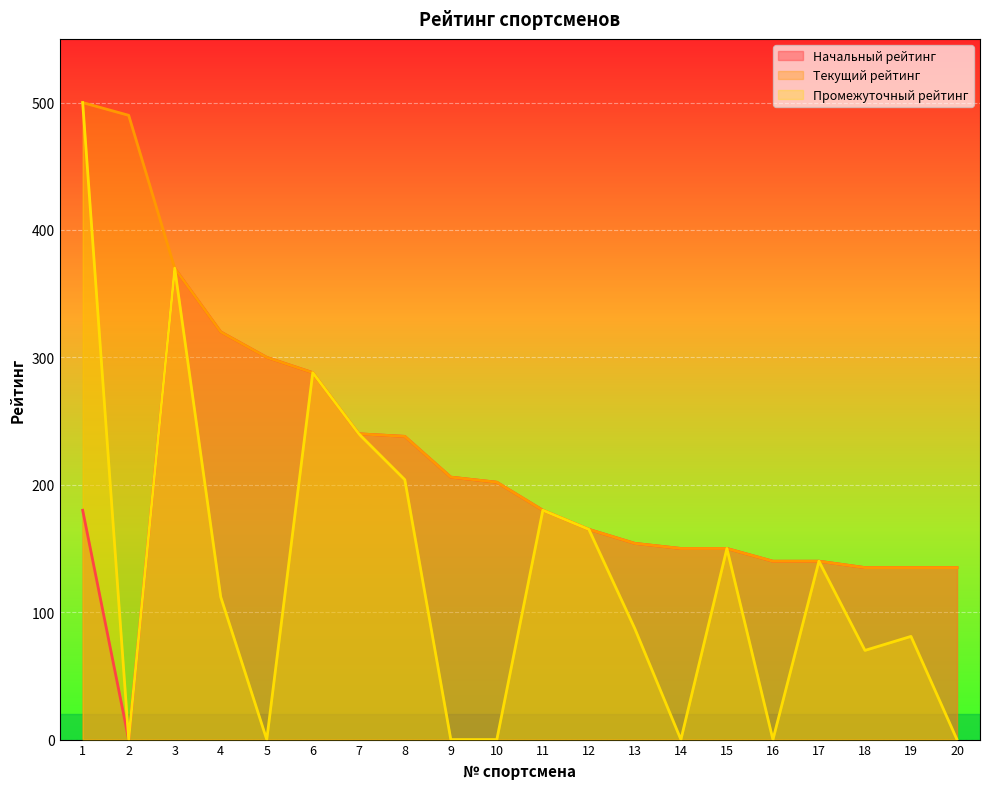

The value of Текущий рейтинг at 20 is 84. True or false?

False